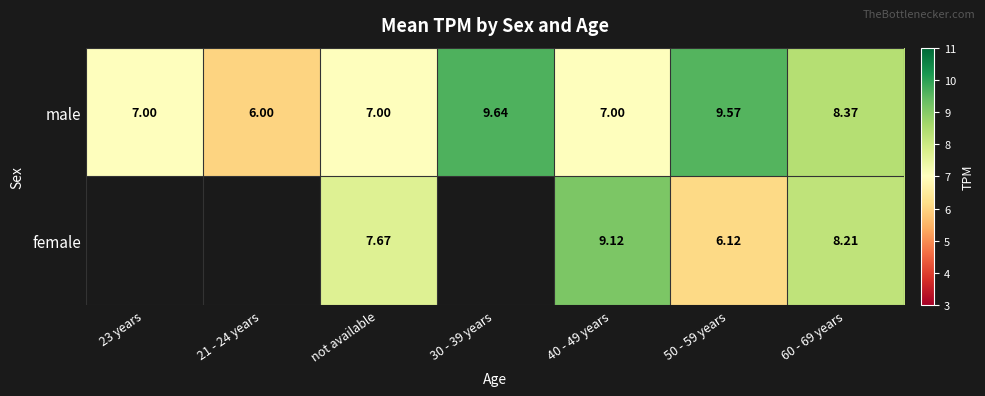

At which category is the sum across all series the highest?

60 - 69 years